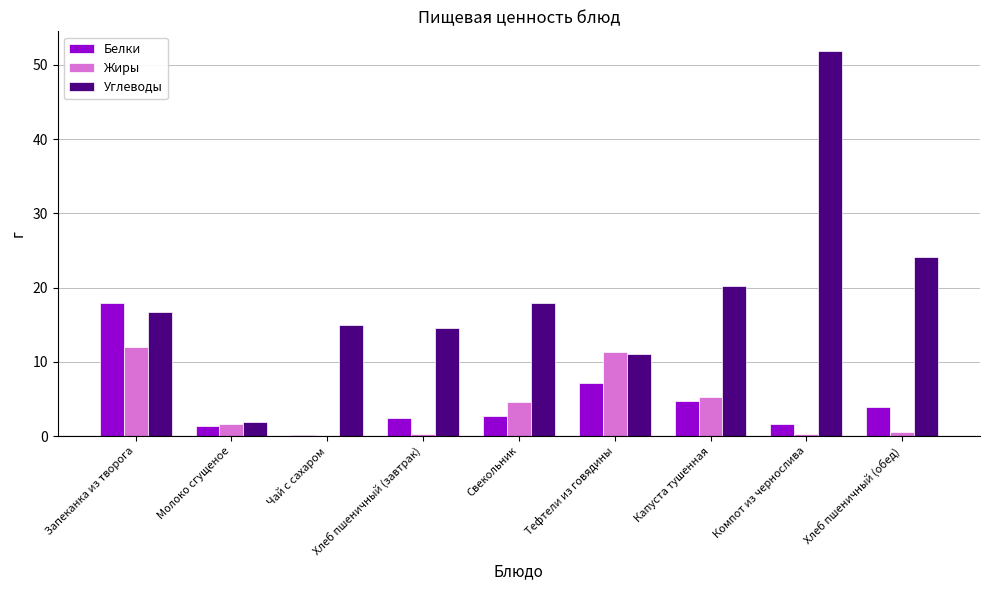

What is the sum of all Углеводы values?

173.4